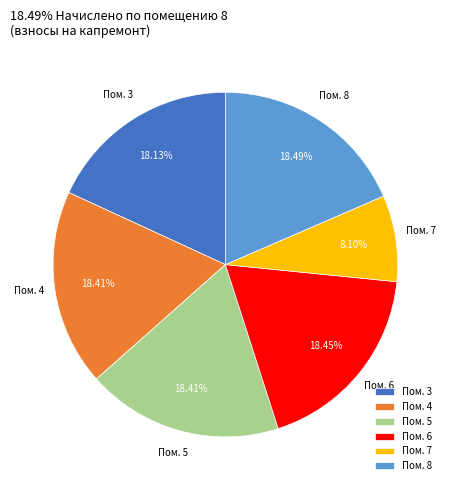

Approximately how many times larger is the value at Пом. 8 compared to Пом. 3?

1.0